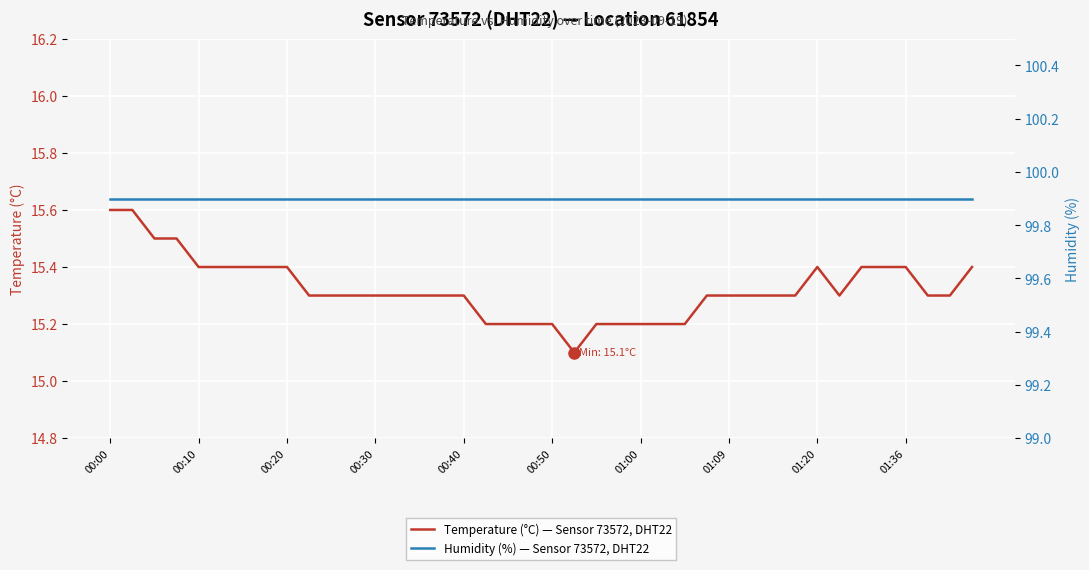

Reading right to left, transcribe all the data shown in this chart.

Temperature (°C) — Sensor 73572, DHT22: 15.4	15.3	15.3	15.4	15.4	15.4	15.3	15.4	15.3	15.3	15.3	15.3	15.3	15.2	15.2	15.2	15.2	15.2	15.1	15.2	15.2	15.2	15.2	15.3	15.3	15.3	15.3	15.3	15.3	15.3	15.3	15.4	15.4	15.4	15.4	15.4	15.5	15.5	15.6	15.6
Humidity (%) — Sensor 73572, DHT22: 99.9	99.9	99.9	99.9	99.9	99.9	99.9	99.9	99.9	99.9	99.9	99.9	99.9	99.9	99.9	99.9	99.9	99.9	99.9	99.9	99.9	99.9	99.9	99.9	99.9	99.9	99.9	99.9	99.9	99.9	99.9	99.9	99.9	99.9	99.9	99.9	99.9	99.9	99.9	99.9